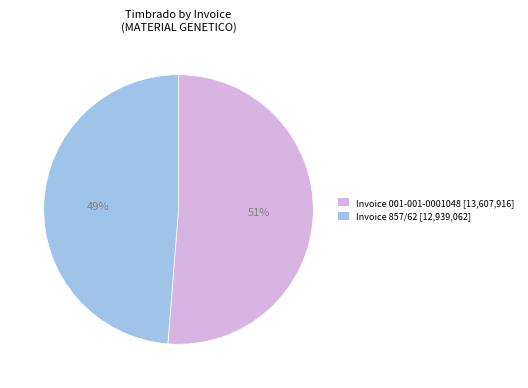

Is it true that Invoice 001-001-0001048 [13,607,916] is 51% of the pie?

True